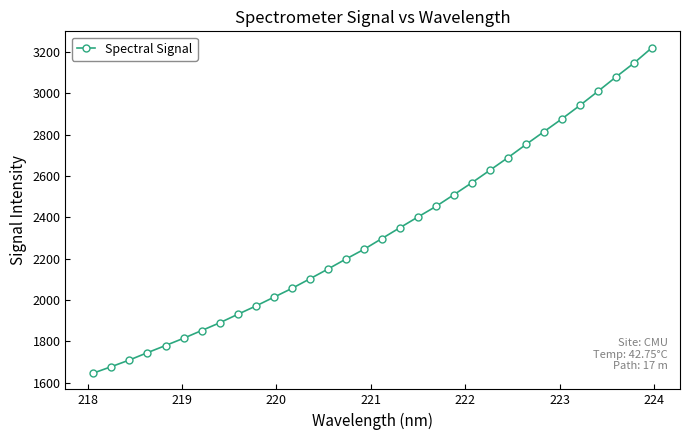

What is the maximum value shown in the chart?

3222.0